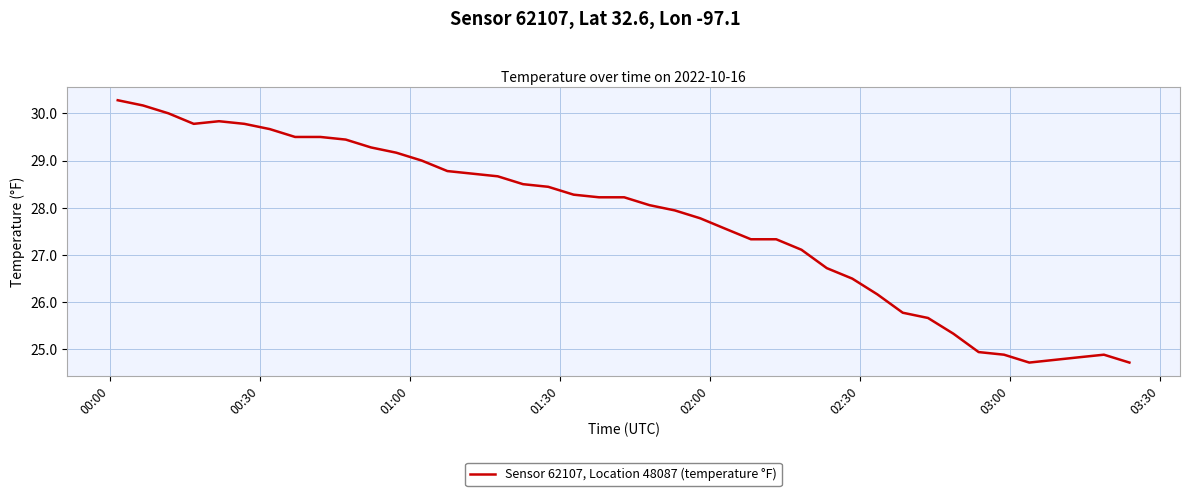

What is the minimum value shown in the chart?

24.7